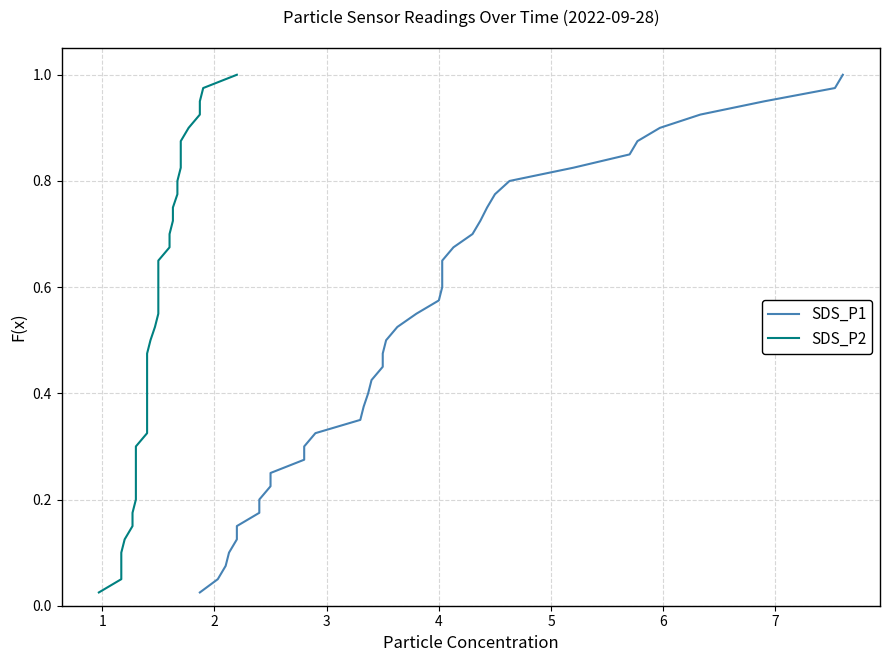

At how many categories does at least one series exceed 0?

40